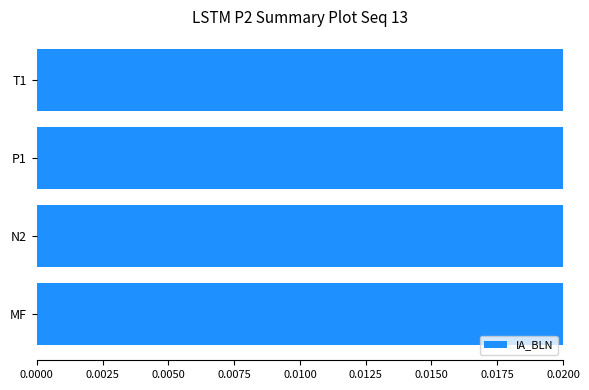

Reading left to right, list all the values displayed in this chart.

0.0	0.0	0.0	0.1